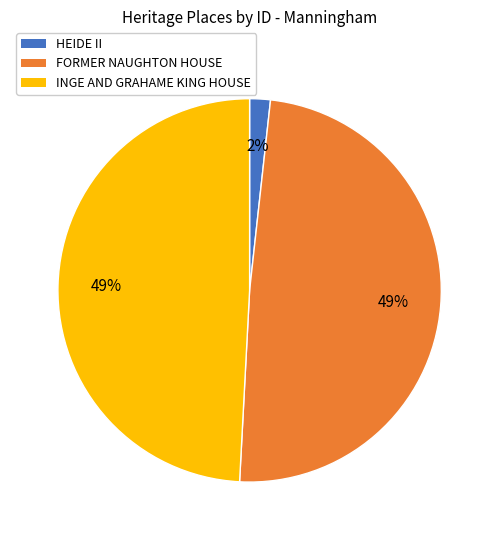

Do FORMER NAUGHTON HOUSE and INGE AND GRAHAME KING HOUSE together represent more than half of the pie?

Yes